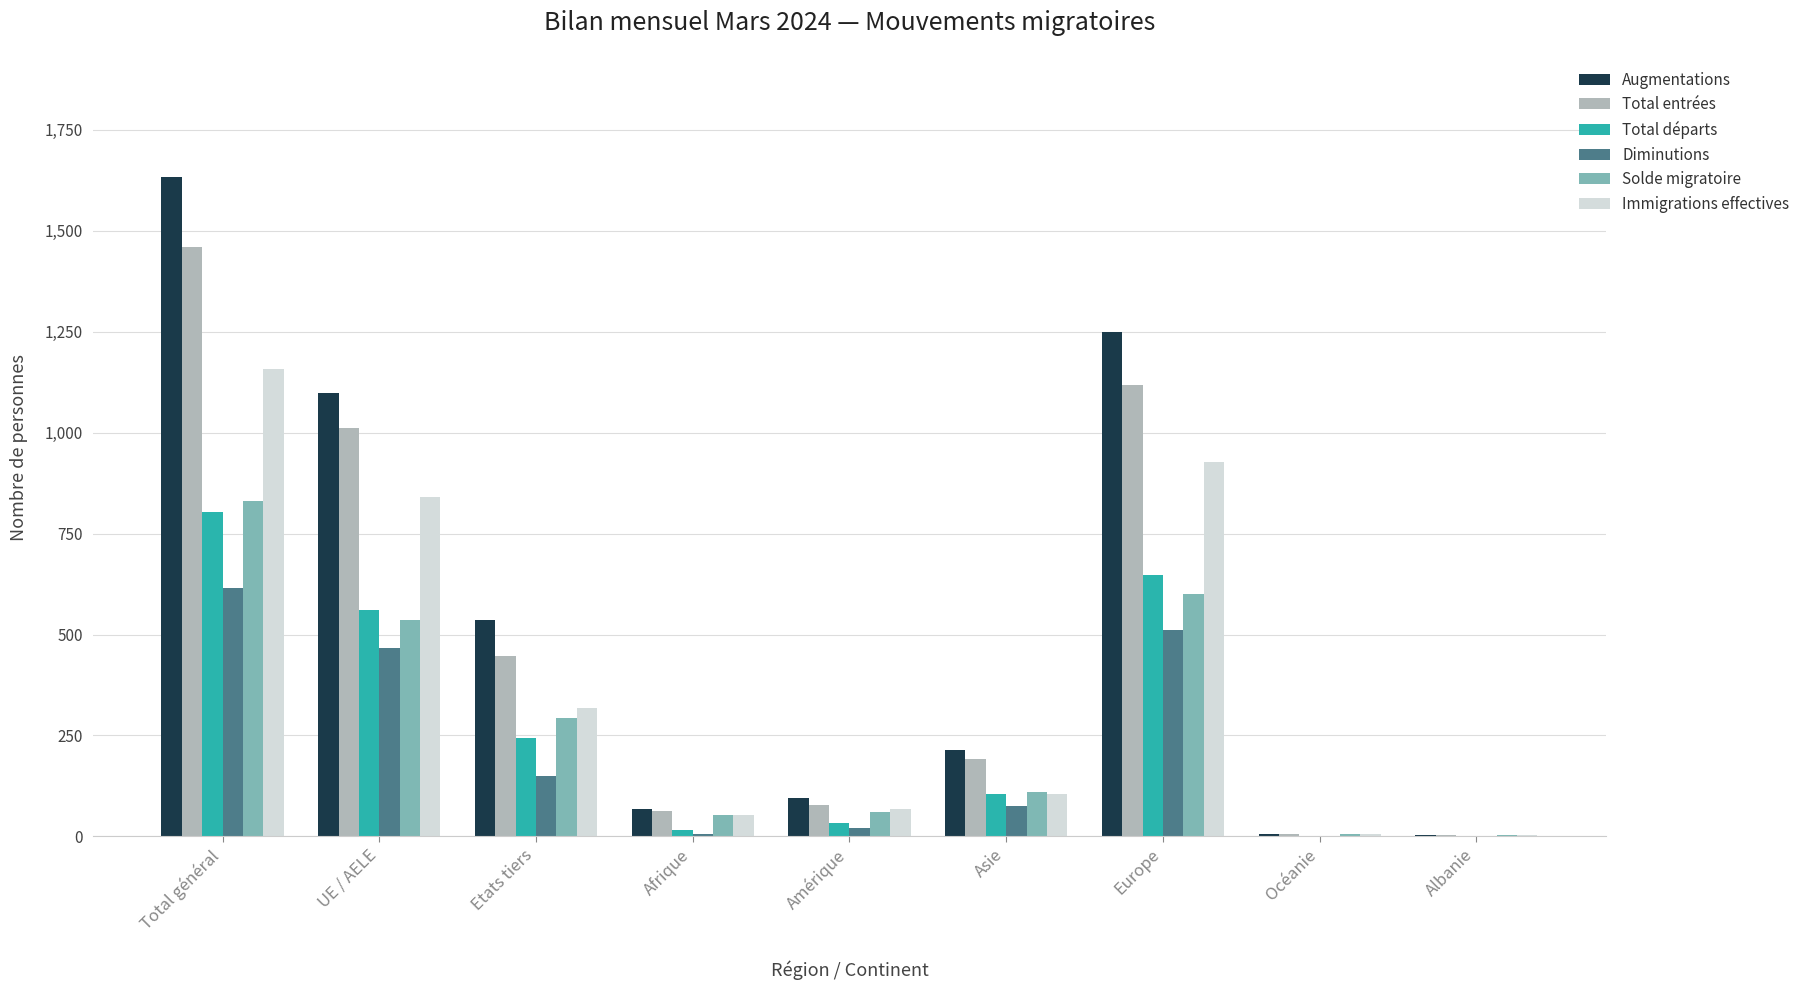

What is the sum of all Solde migratoire values?

2492